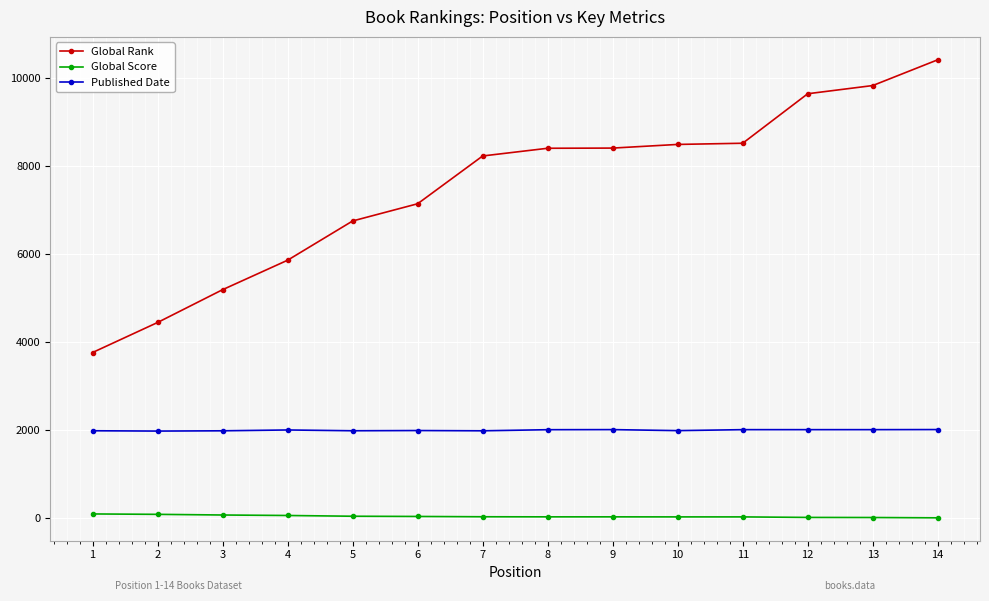

At 13, list the series in order from smallest to largest.

Global Score, Published Date, Global Rank